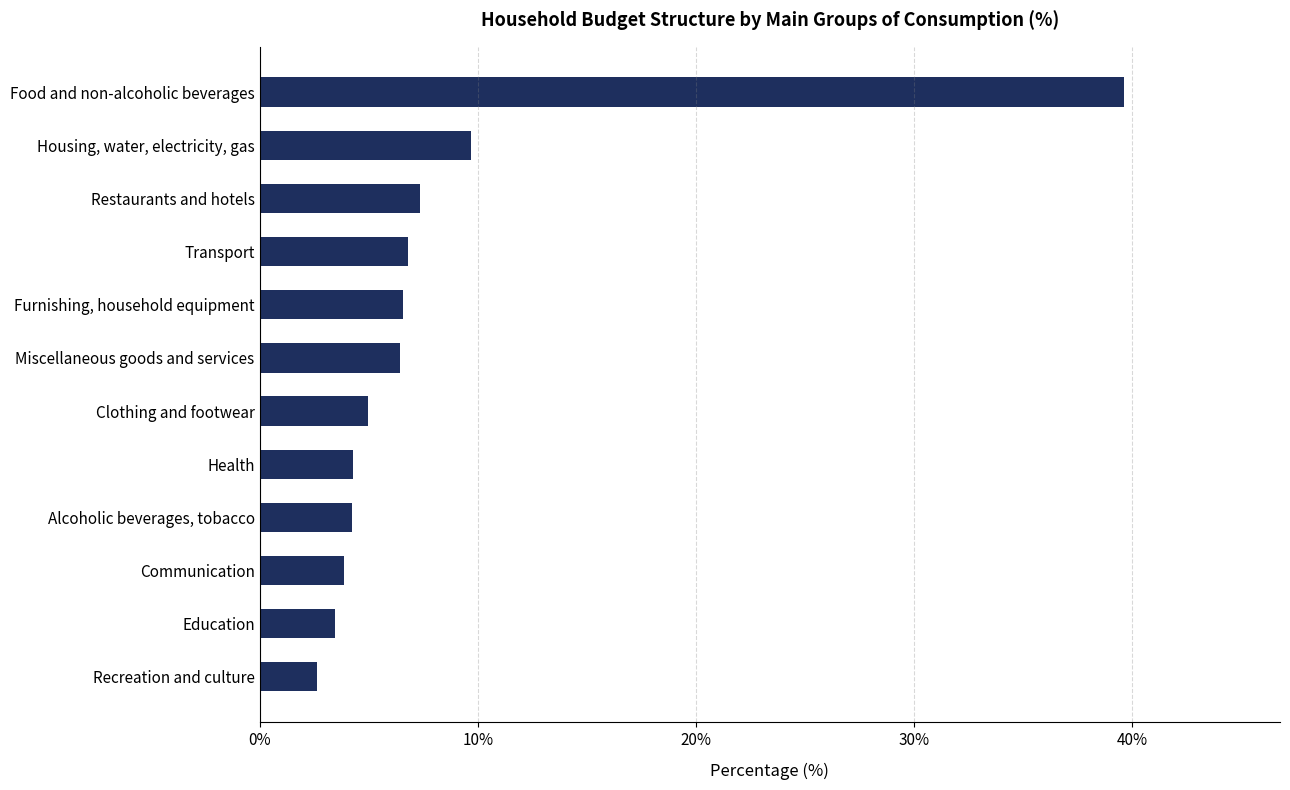

What is the change in value from Communication to Recreation and culture?

-1.2